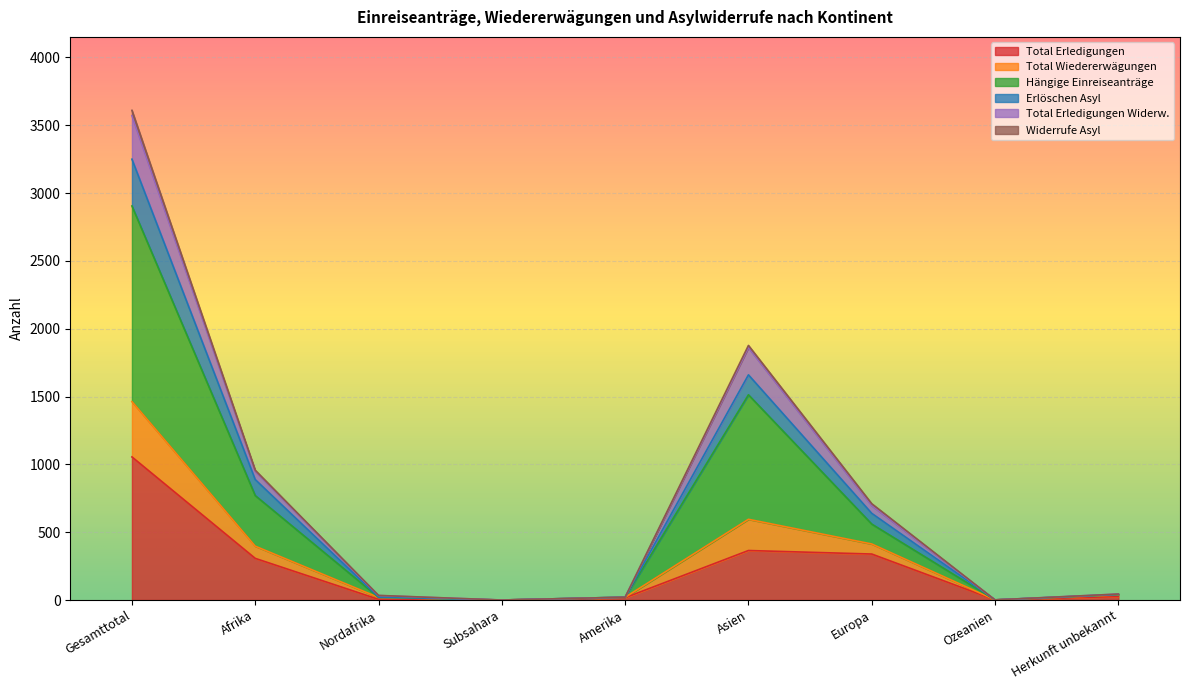

At which label does Total Erledigungen reach its peak?

Gesamttotal